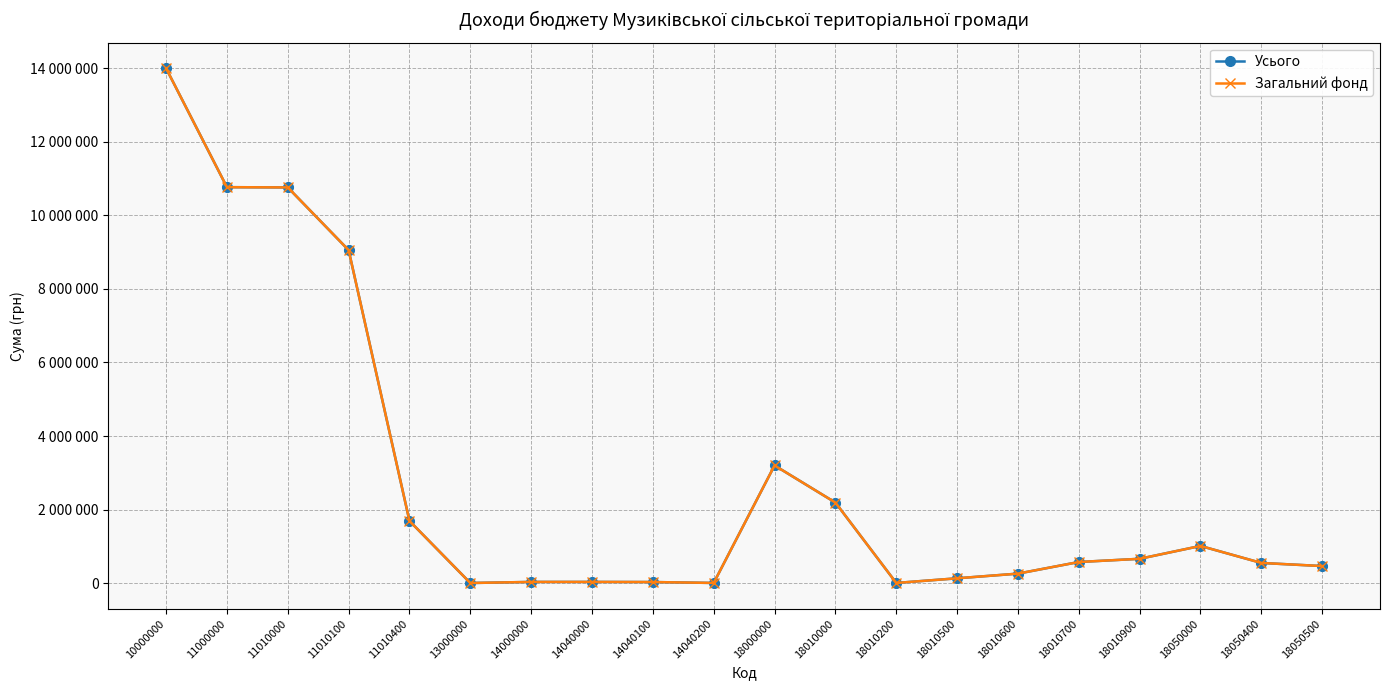

What are all the series names shown in the legend?

Усього, Загальний фонд